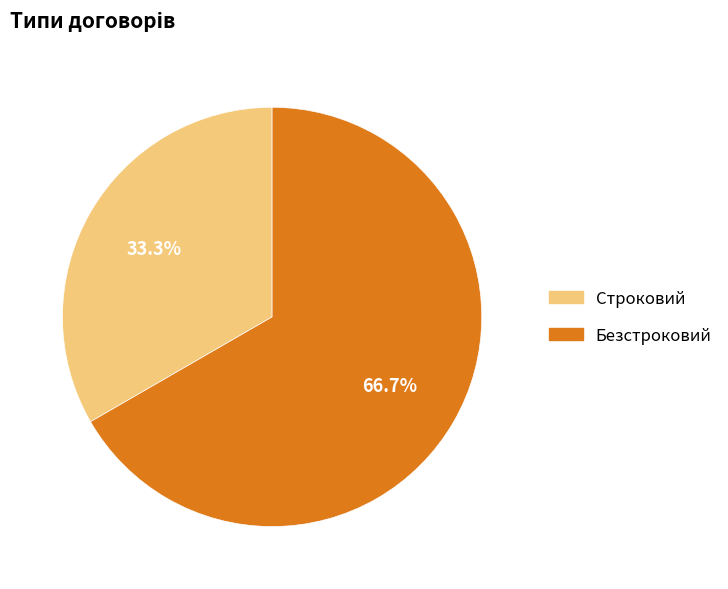

Rank the categories by value from highest to lowest.

Безстроковий, Строковий